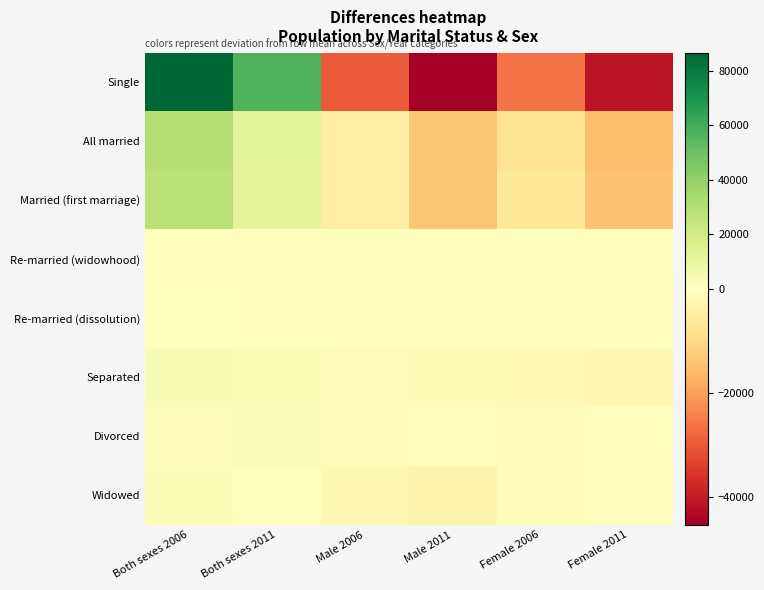

Rank the series at Male 2011 from lowest to highest value.

Single, All married, Married (first marriage), Widowed, Separated, Divorced, Re-married (dissolution), Re-married (widowhood)